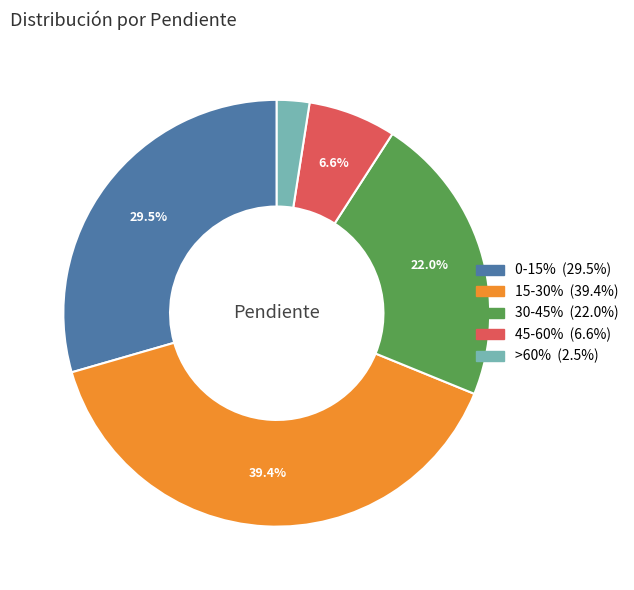

To the nearest percent, what is the difference between the >60% and 30-45% slice percentages?

20%